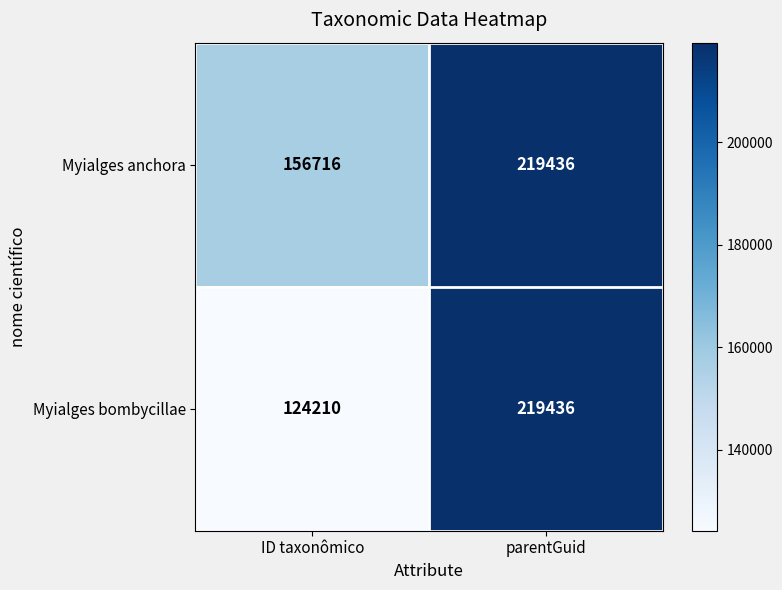

Which label corresponds to the largest value in the chart?

parentGuid